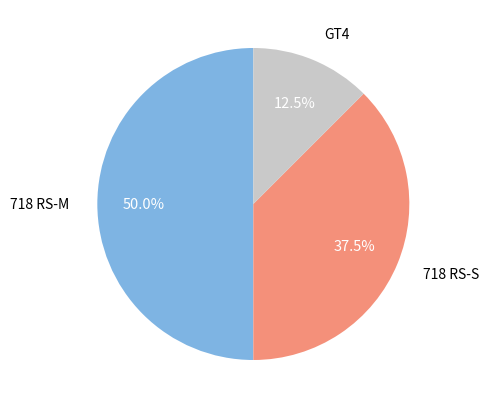

Does GT4 account for over 50% of the chart?

No